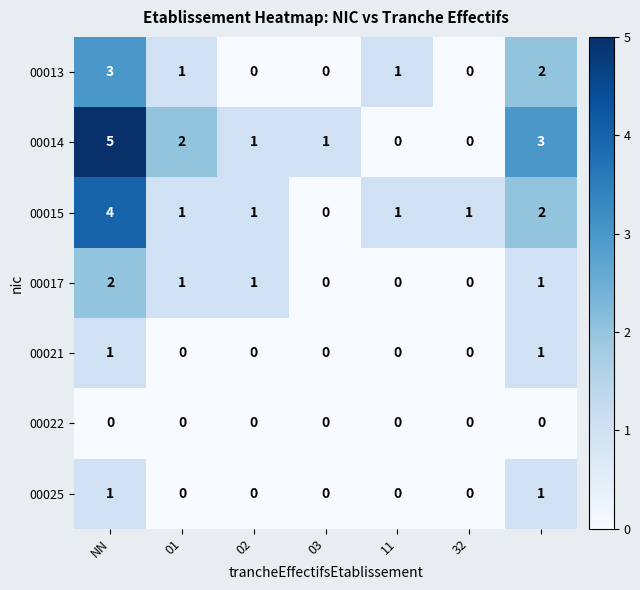

What is the difference between the second highest and second lowest values in the 00014 series?

3